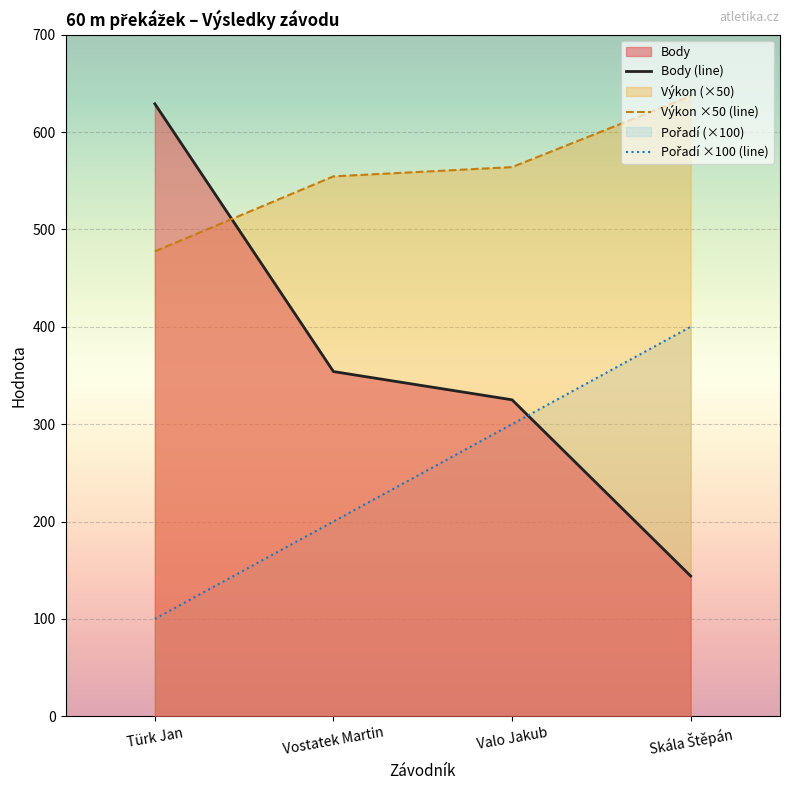

What is the total value across all series at Türk Jan?

1206.5